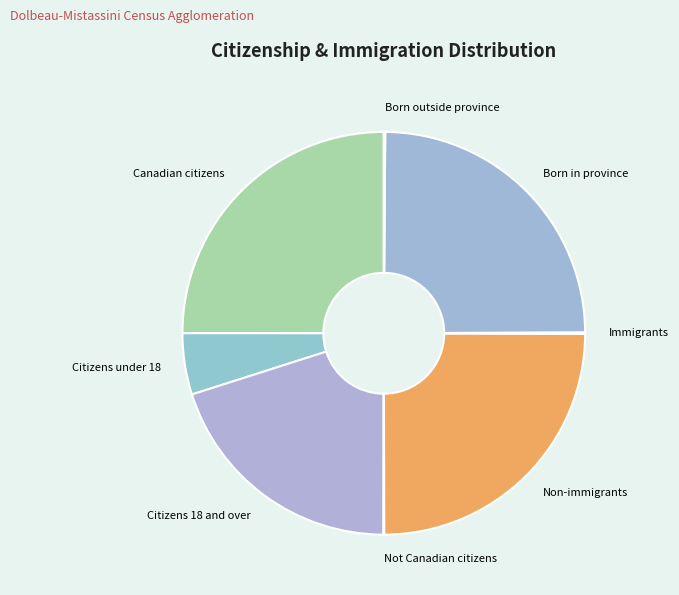

Is the sum of Citizens under 18 and Canadian citizens greater than half?

No